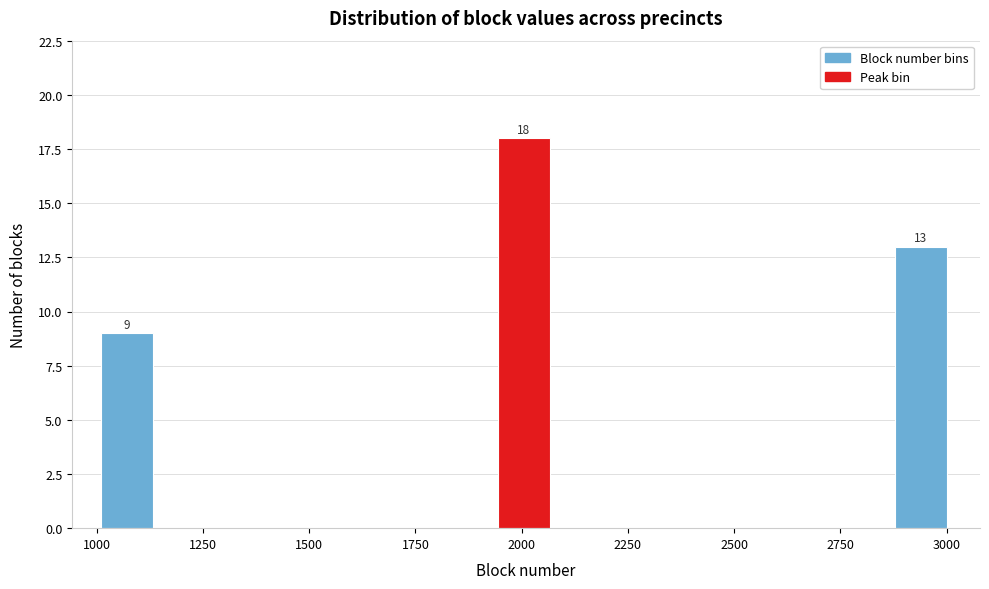

Read against the x-axis, roughly where is the centre of the tallest bar?

2000